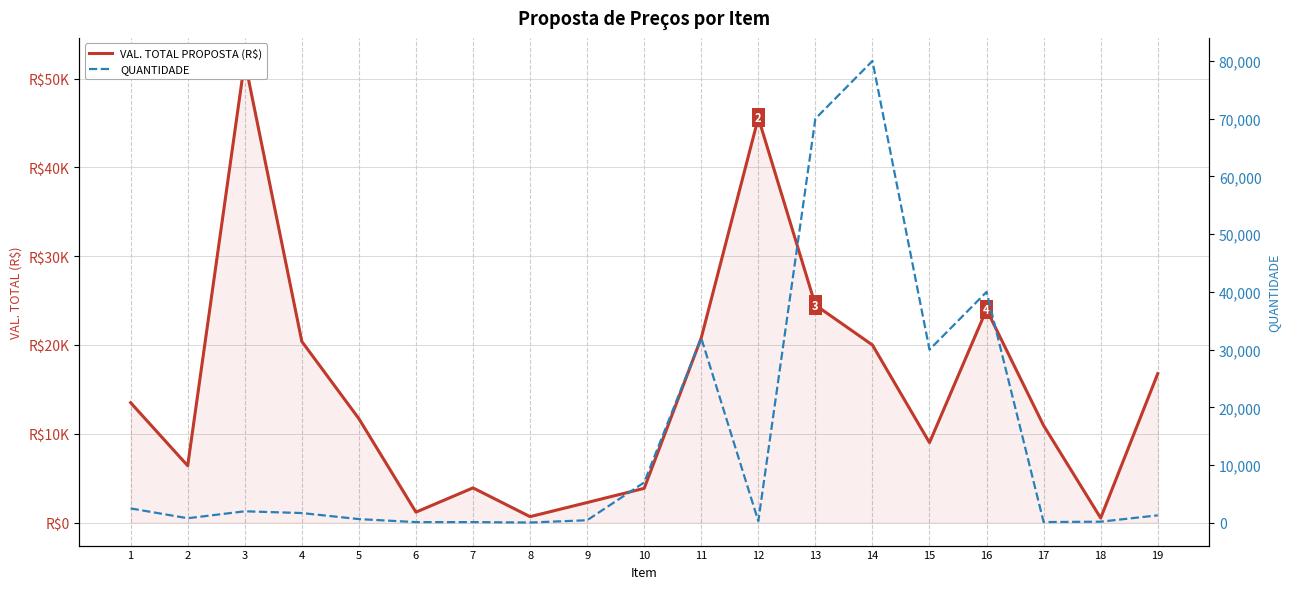

How many lines are shown in the chart?

2